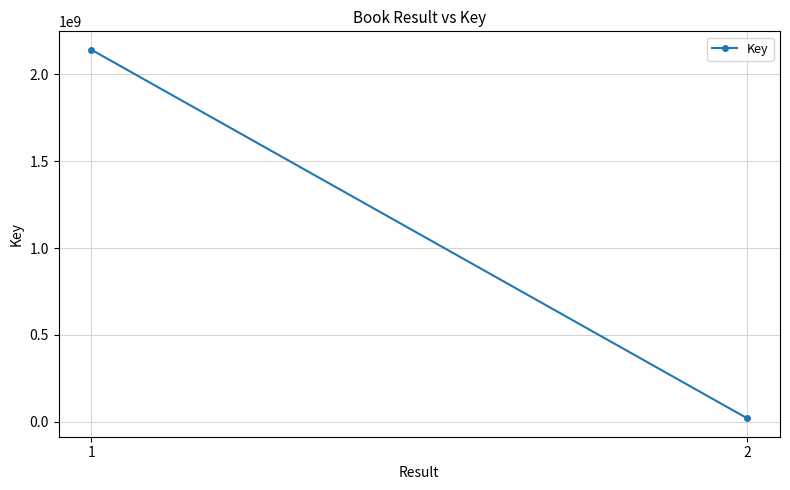

How many lines are shown in the chart?

1